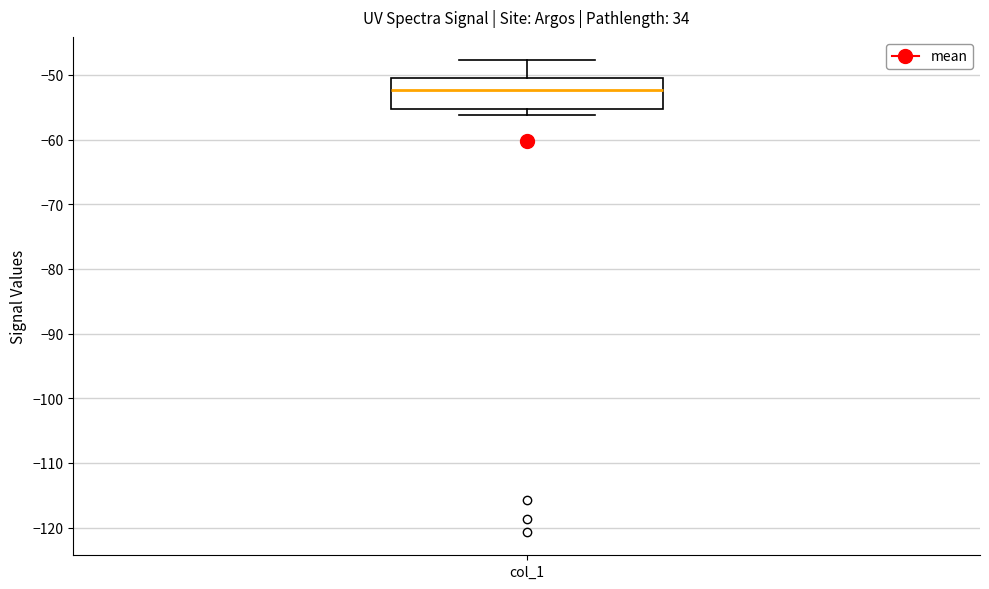

Transcribe this box plot: give where the median line is, the range the box spans, and where the two whiskers end, as read against the y-axis. The values are not printed on the chart, so give them approximately, as read against the axis.

median -52, box -55 to -50, whiskers -56 to -48